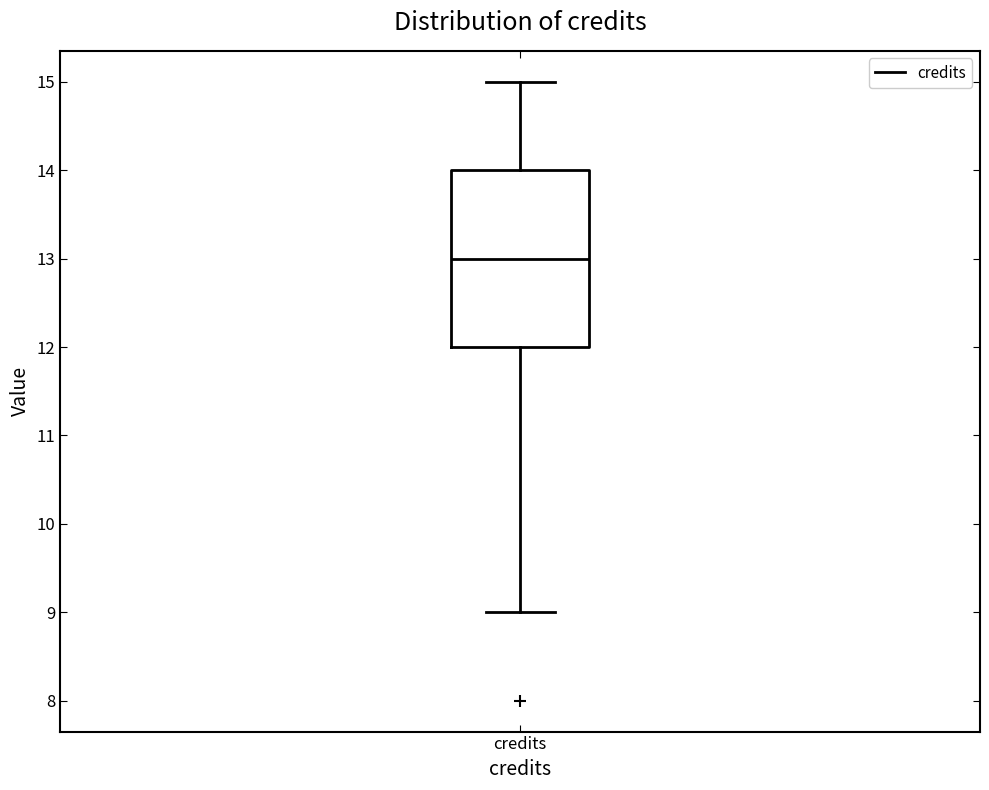

Transcribe this box plot: give where the median line is, the range the box spans, and where the two whiskers end, as read against the y-axis. The values are not printed on the chart, so give them approximately, as read against the axis.

median 13, box 12 to 14, whiskers 9 to 15